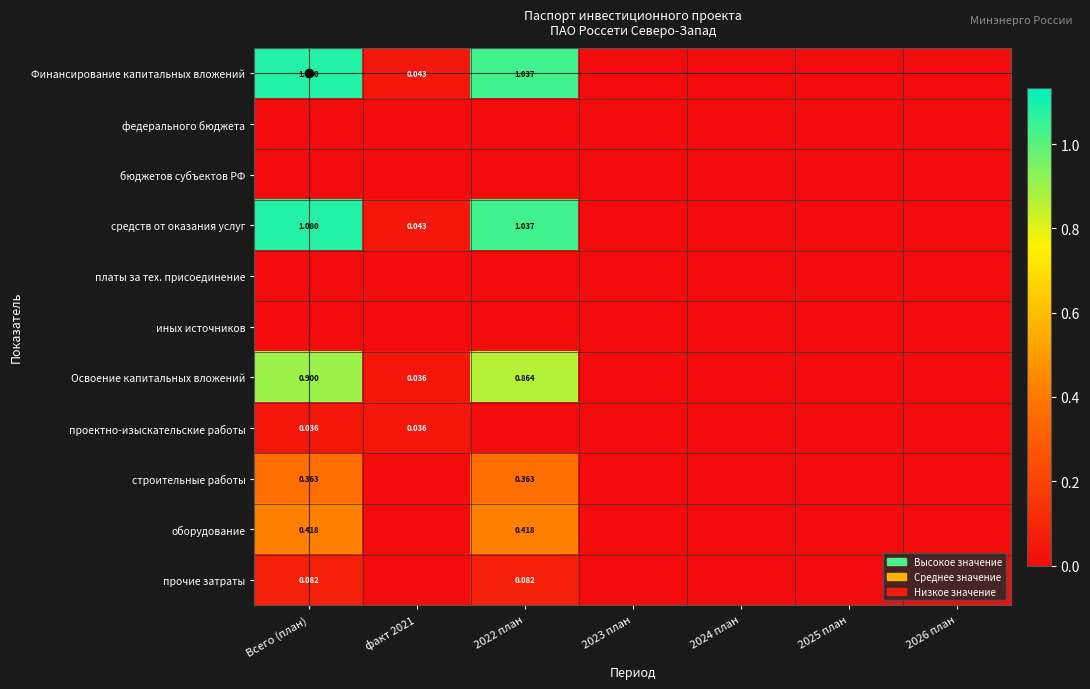

Which has a higher value, факт 2021 or Всего (план)?

Всего (план)